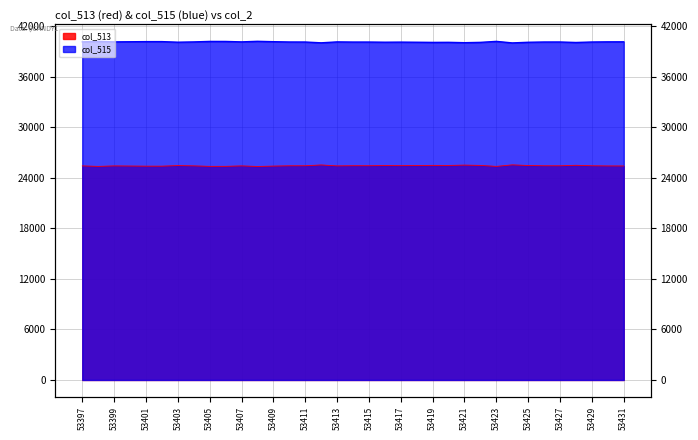

What is the sum of all col_513 values?

889761